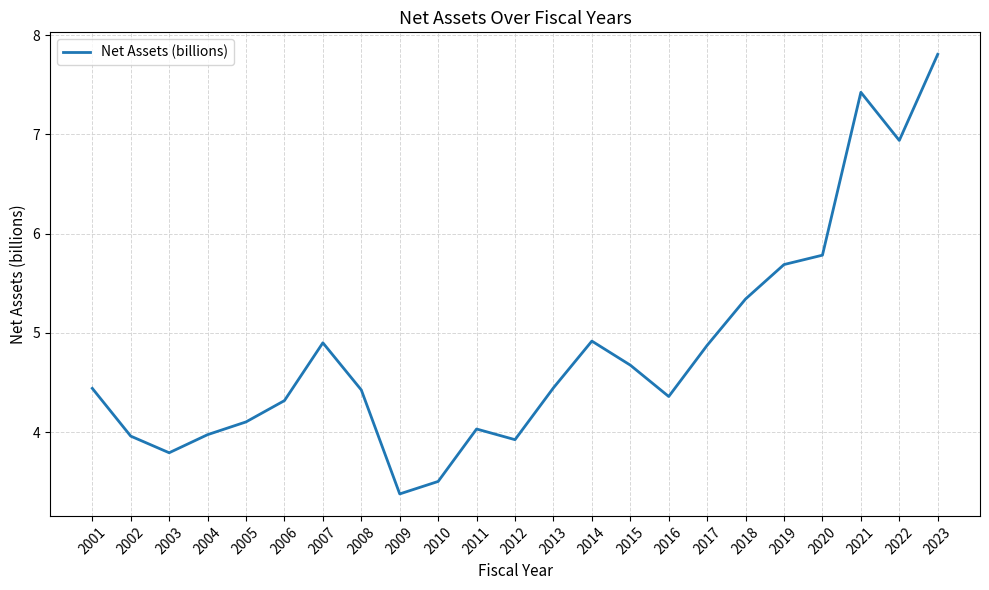

Between 2004 and 2005, which is larger?

2005